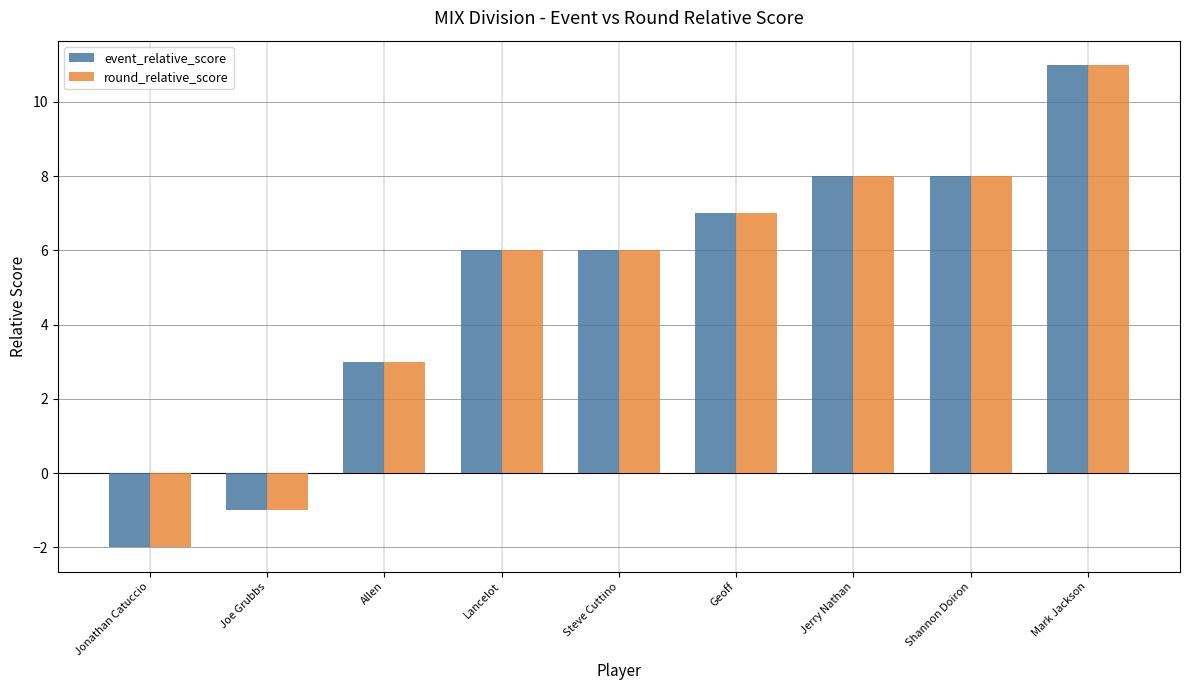

How many series are shown in this chart?

2